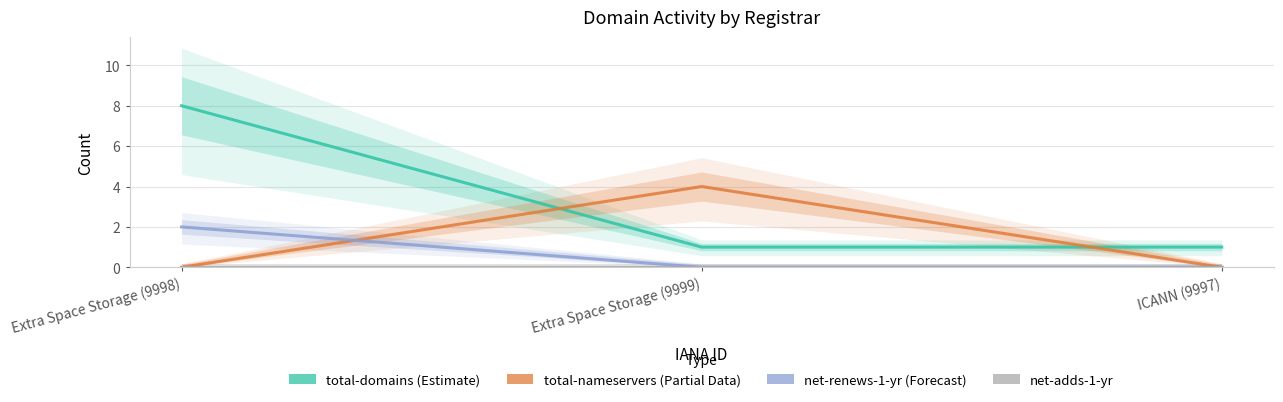

True or false: total-nameservers has a value of 2 at Extra Space Storage (9999).

False